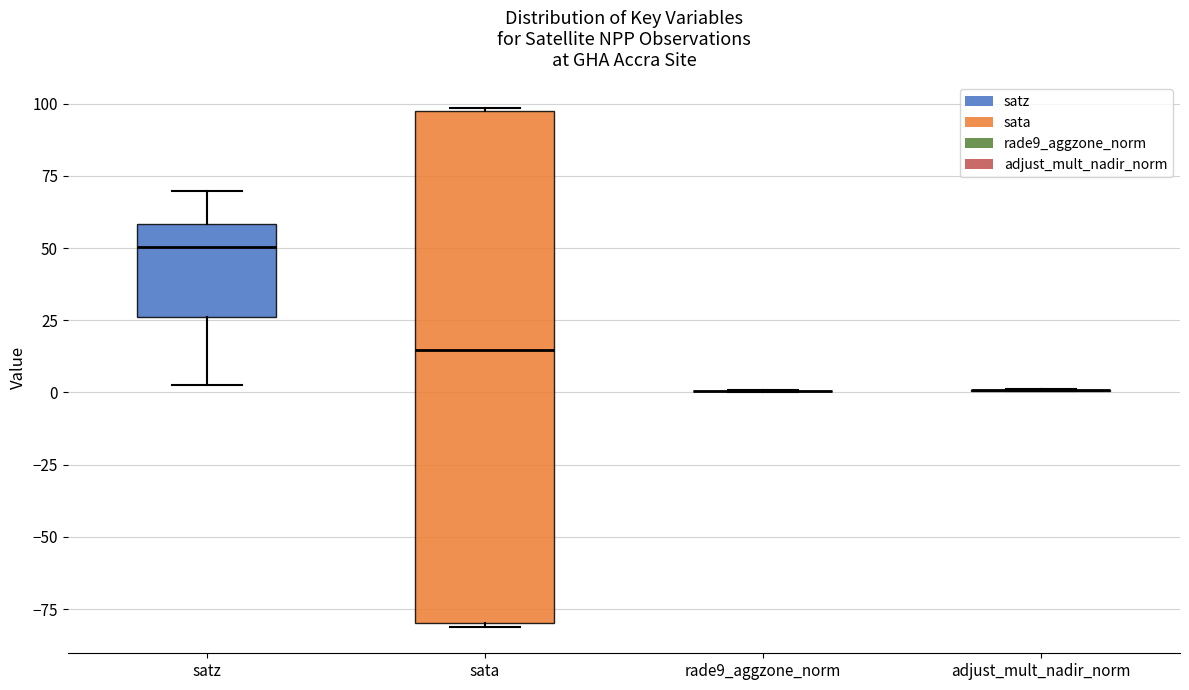

Comparing the boxes themselves (not the whiskers), which one is the tallest?

sata